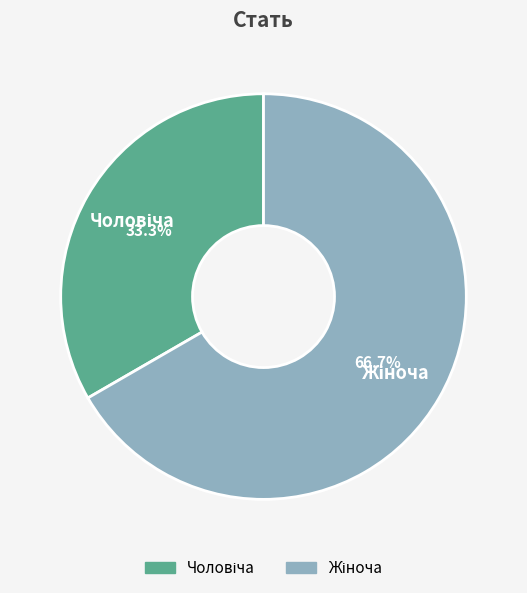

Is there any slice that represents more than half of the pie?

Yes